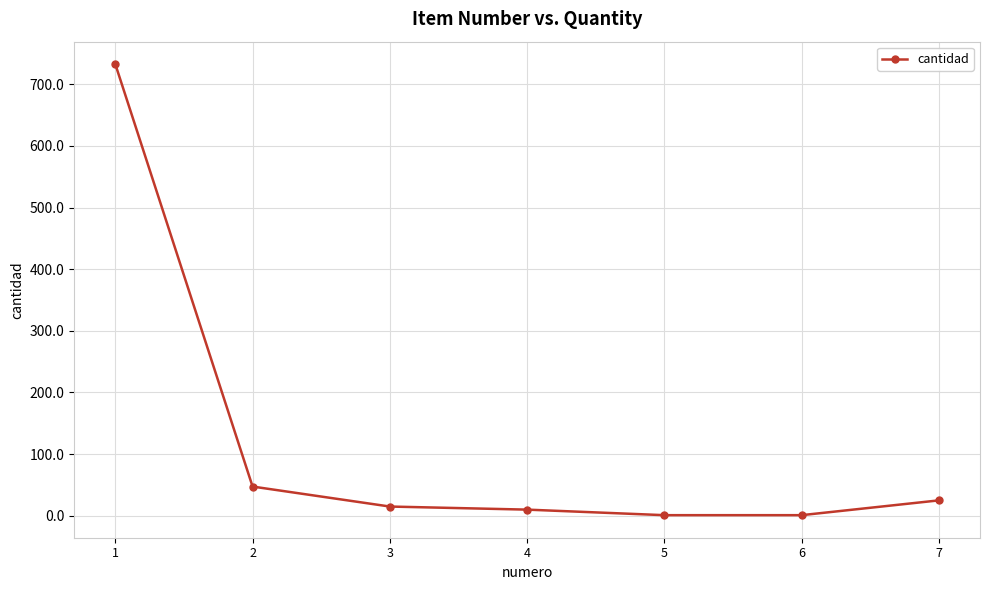

What is the value of the 6th point from the left?

1.0